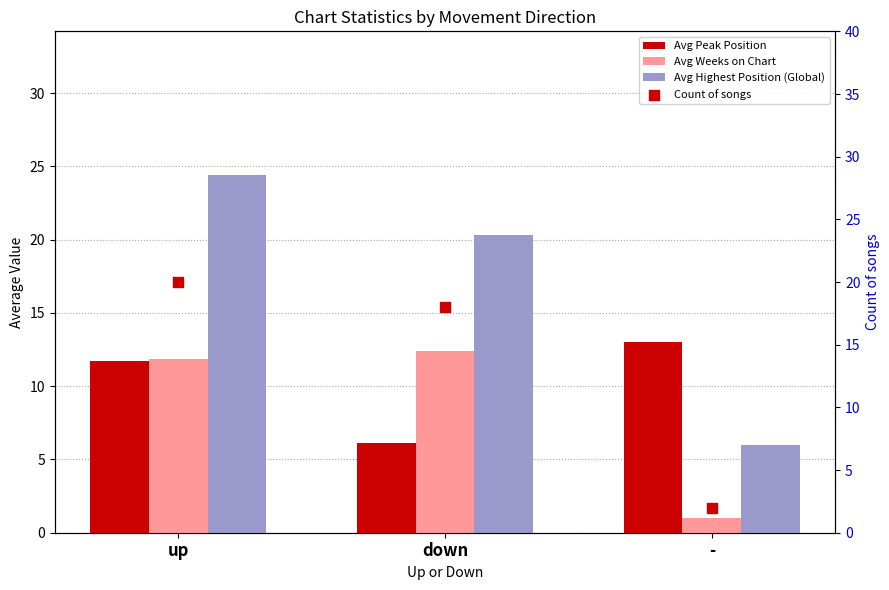

What are all the series names shown in the legend?

Avg Peak Position, Avg Weeks on Chart, Avg Highest Position (Global), Count of songs